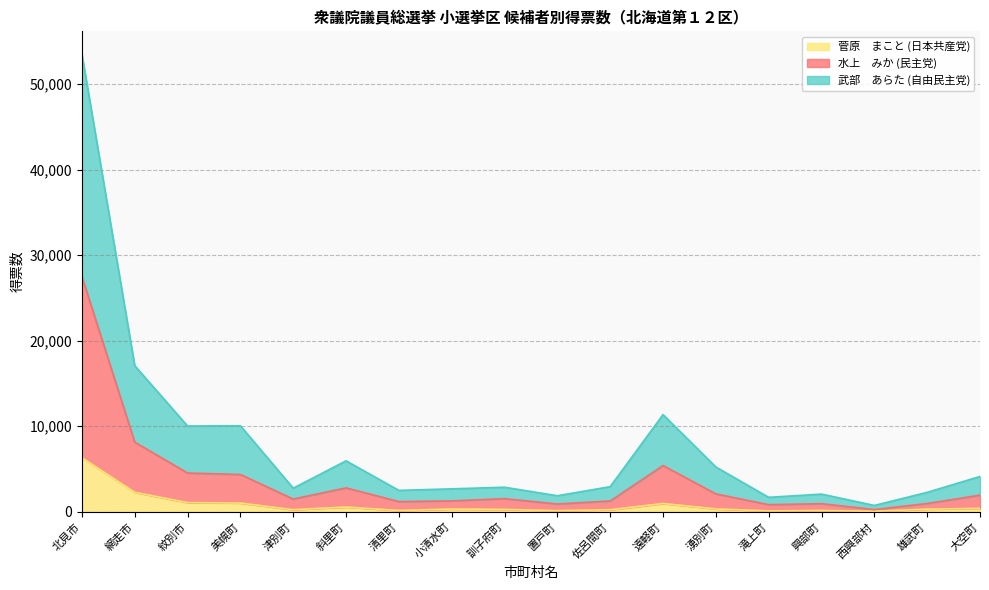

What is the smallest value displayed?

58